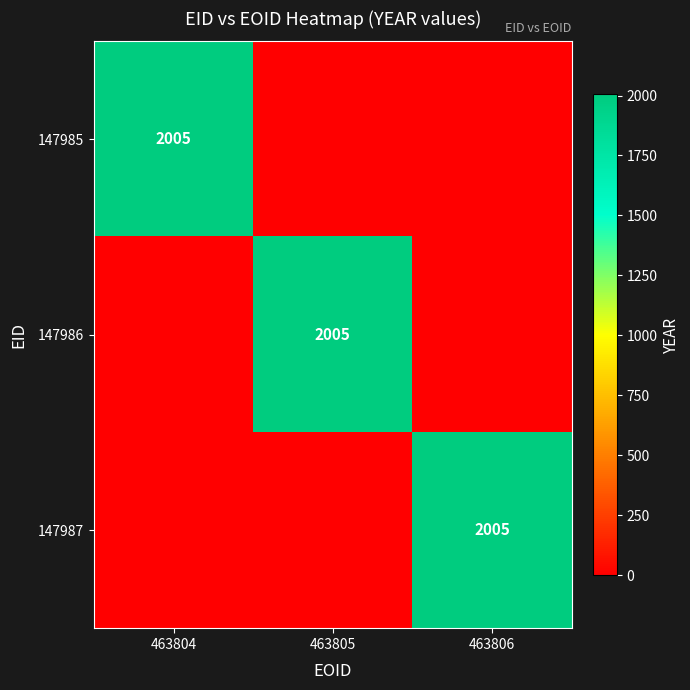

The 147987 series shows 2005 at 463806. True or false?

True